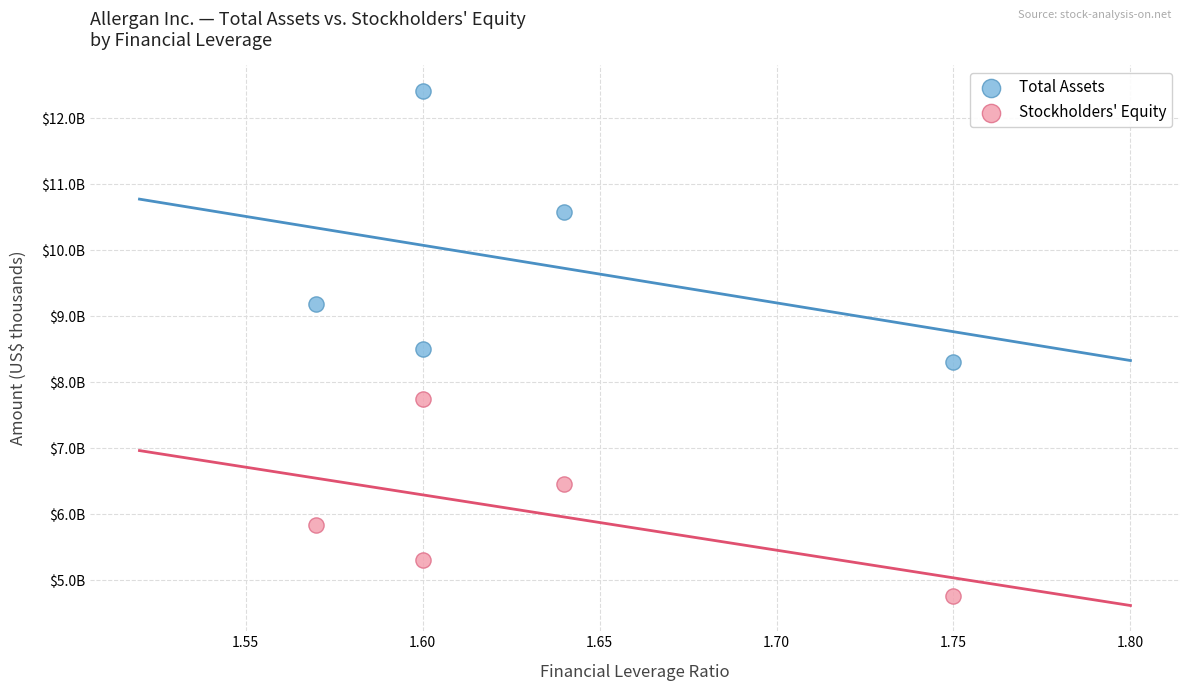

Which series contains the lowest Y value?

Stockholders' Equity